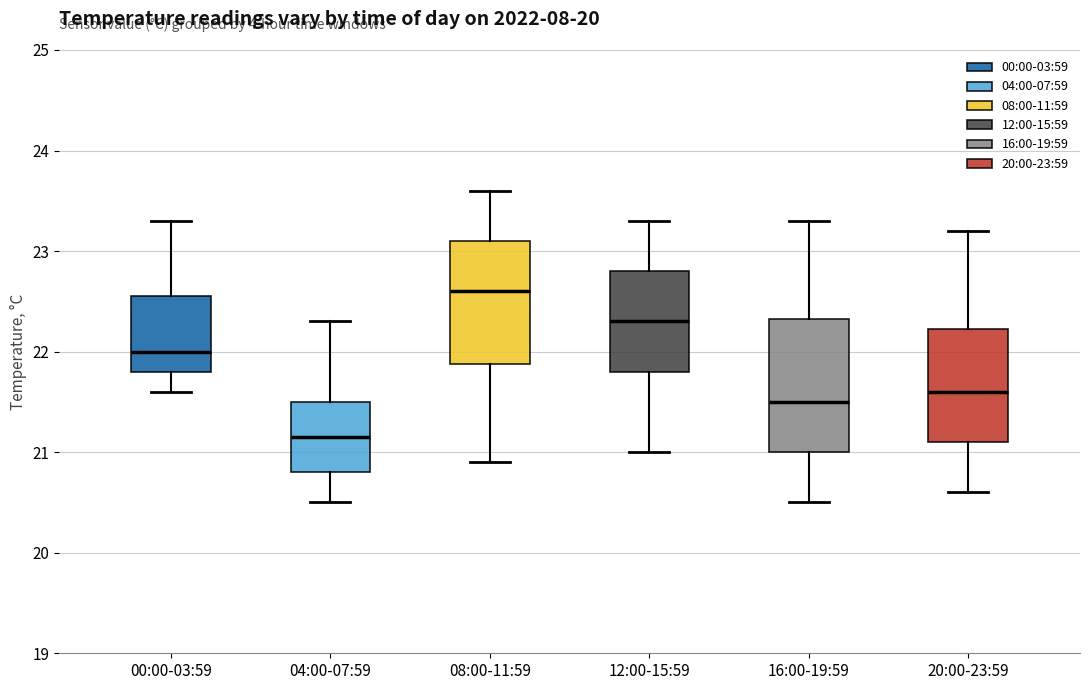

Reading left to right, read every box against the y-axis: the position of its median line, the range the box covers, and the ends of its whiskers. The values are not printed on the chart, so give them approximately, as read against the axis.

00:00-03:59: median 22.0, box 21.8 to 22.6, whiskers 21.6 to 23.3
04:00-07:59: median 21.2, box 20.8 to 21.5, whiskers 20.5 to 22.3
08:00-11:59: median 22.6, box 21.9 to 23.1, whiskers 20.9 to 23.6
12:00-15:59: median 22.3, box 21.8 to 22.8, whiskers 21.0 to 23.3
16:00-19:59: median 21.5, box 21.0 to 22.3, whiskers 20.5 to 23.3
20:00-23:59: median 21.6, box 21.1 to 22.2, whiskers 20.6 to 23.2